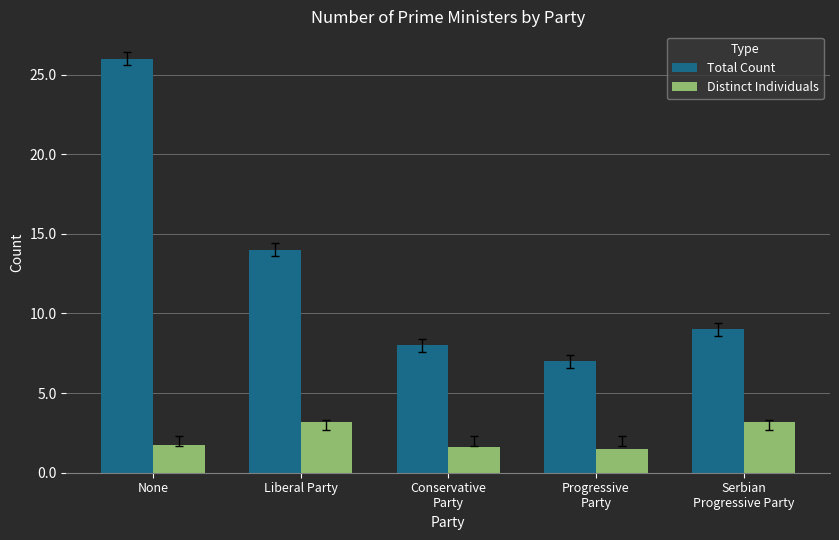

Reading left to right, extract all data points from this chart.

Total Count: None=26.0	Liberal Party=14.0	Conservative
Party=8.0	Progressive
Party=7.0	Serbian
Progressive Party=9.0
Distinct Individuals: None=1.7	Liberal Party=3.2	Conservative
Party=1.6	Progressive
Party=1.5	Serbian
Progressive Party=3.2